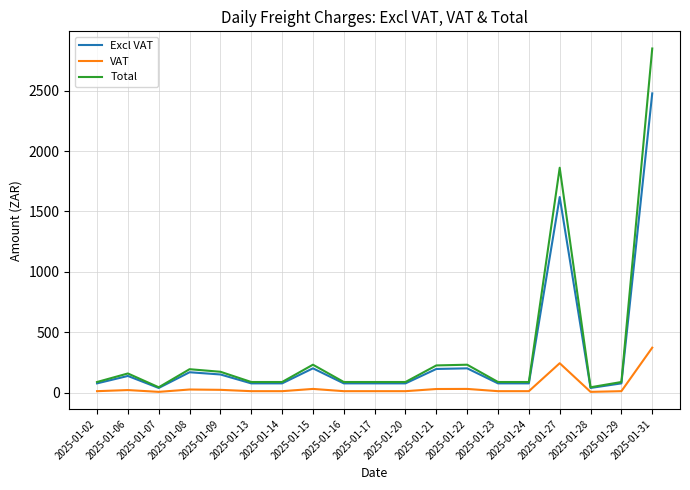

Which category has the highest value in the VAT series?

2025-01-31